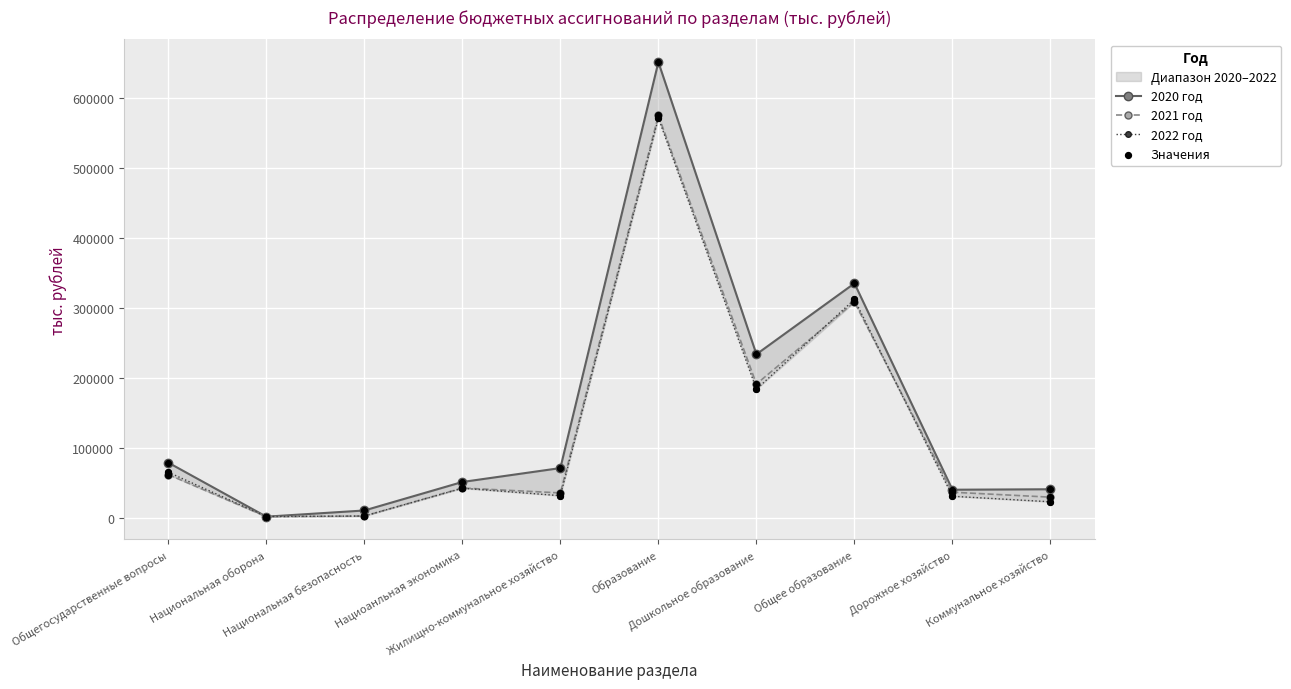

Which series contains the lowest Y value?

2020 год